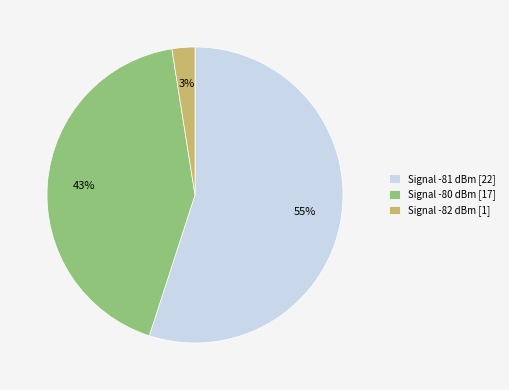

What percentage is the Signal -82 dBm [1] slice, to the nearest percent?

3%